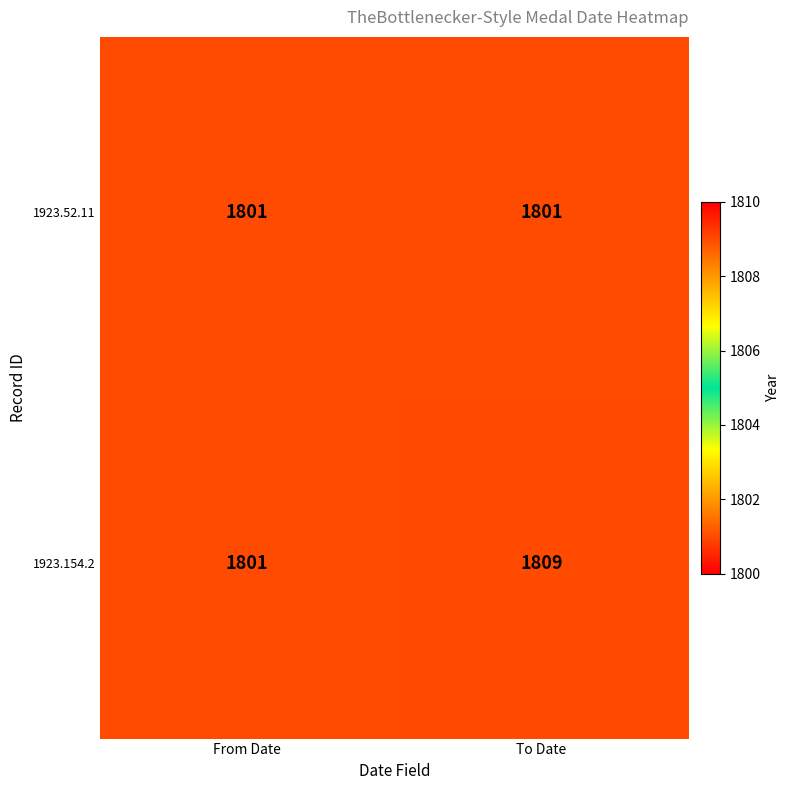

What is the maximum value shown in the chart?

1809